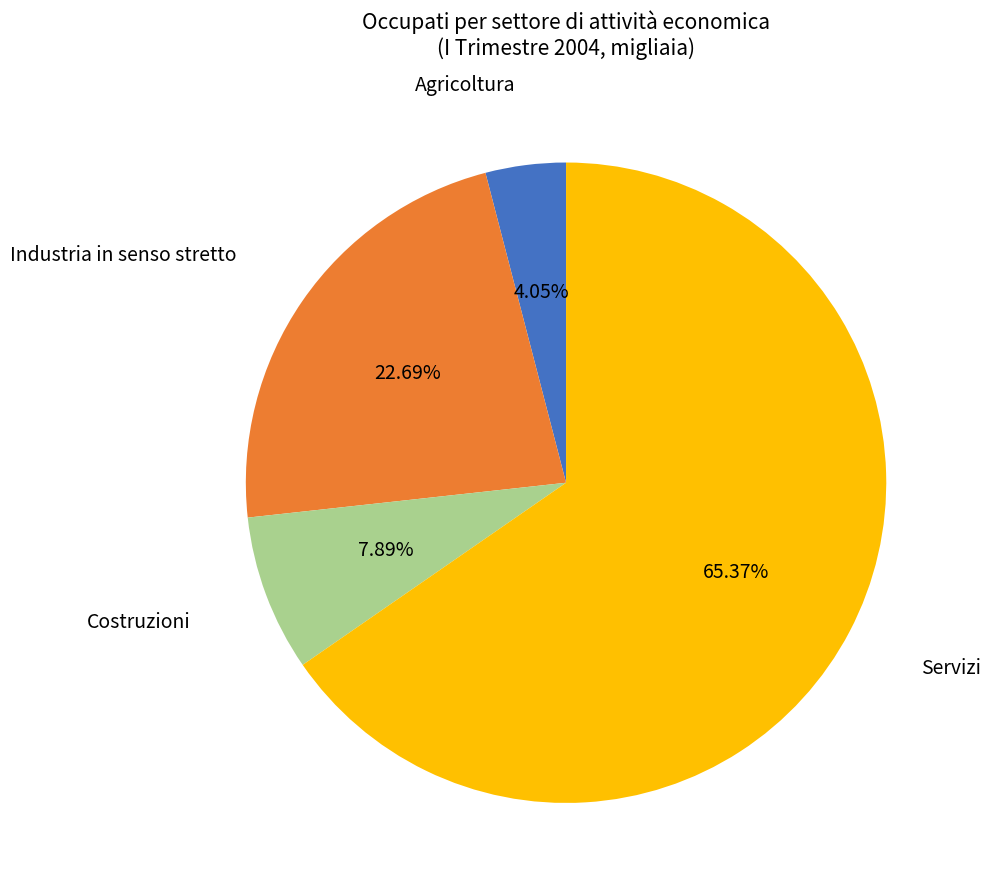

What is the ratio of the value at Servizi to the value at Industria in senso stretto?

2.9